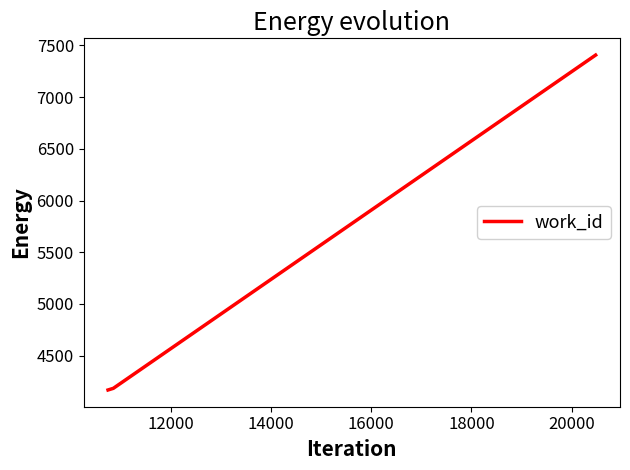

What is the smallest value displayed?

4167